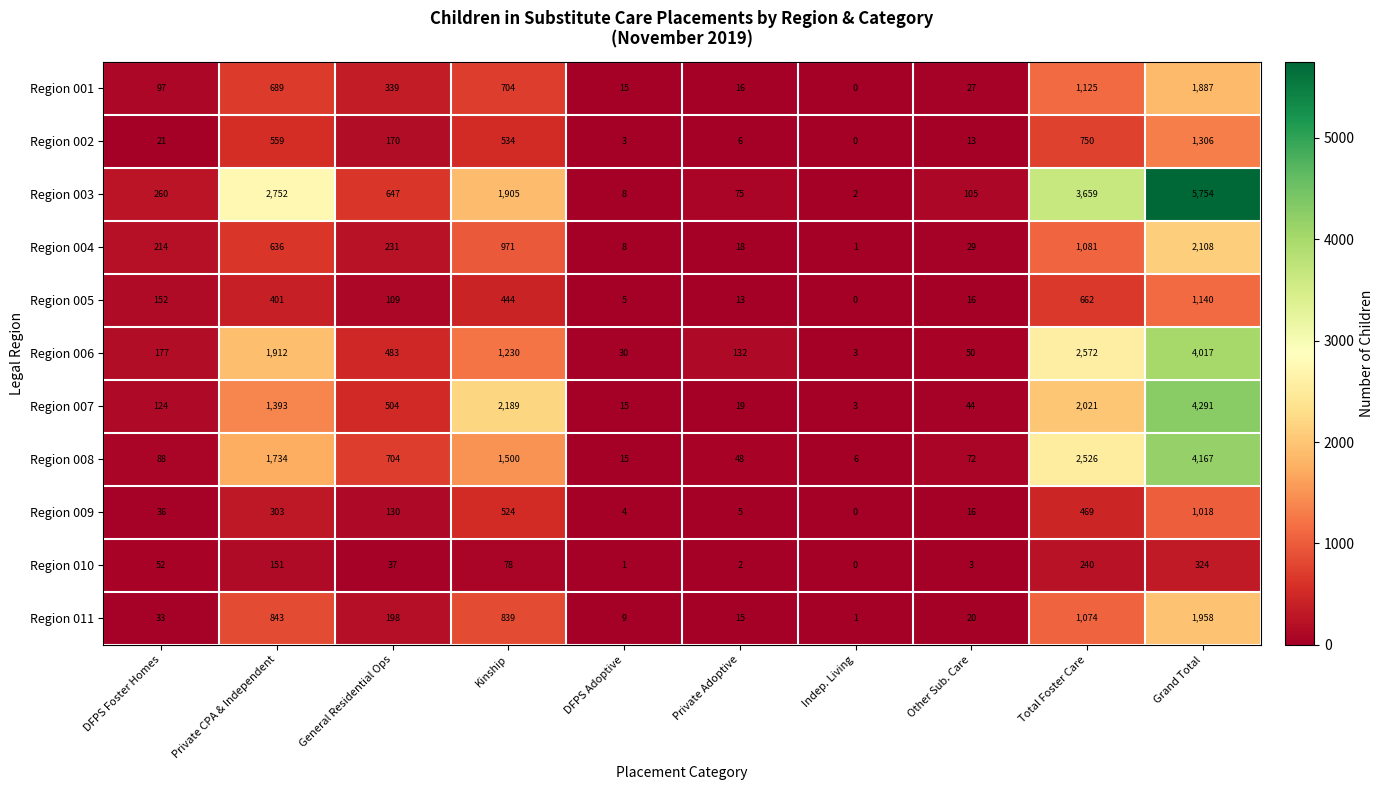

At how many categories does at least one series exceed 5493?

1